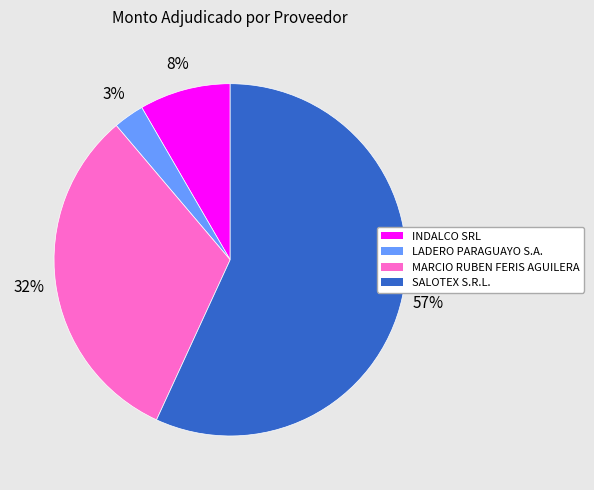

Is it true that MARCIO RUBEN FERIS AGUILERA is 32% of the pie?

True